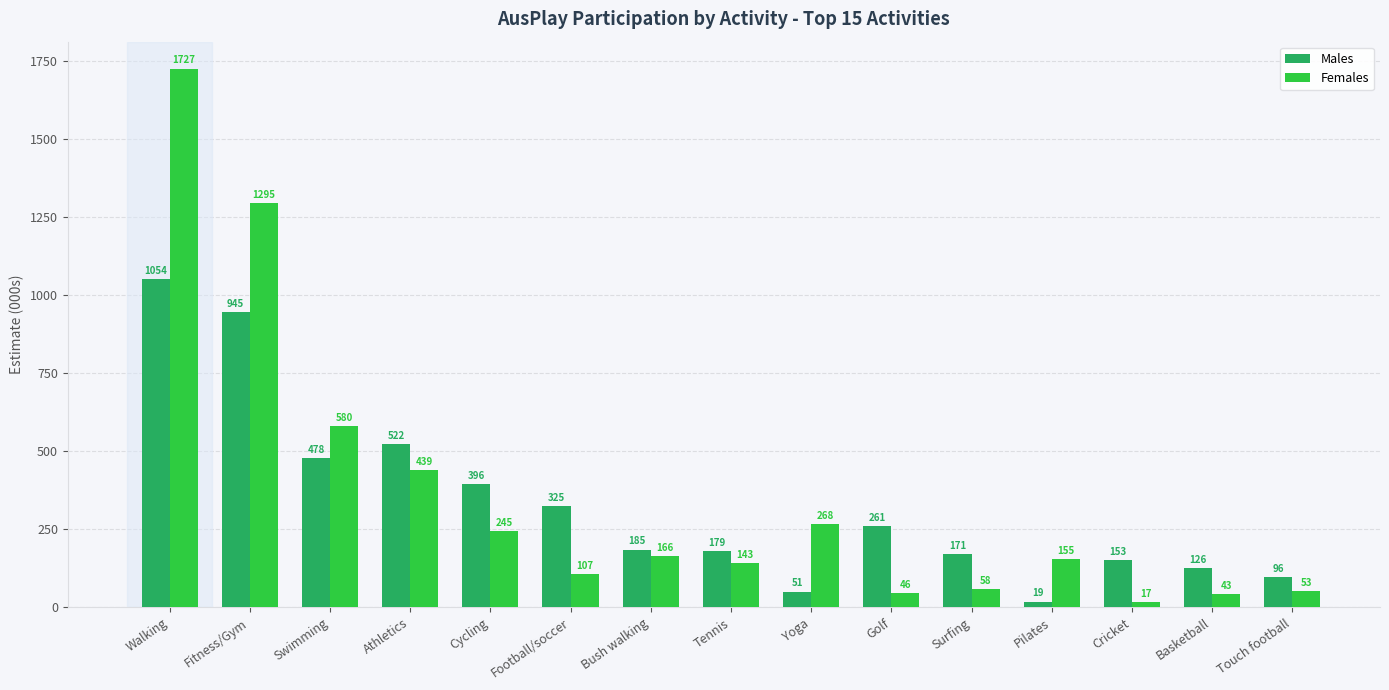

Where is Males nearest to the value 536?

Athletics